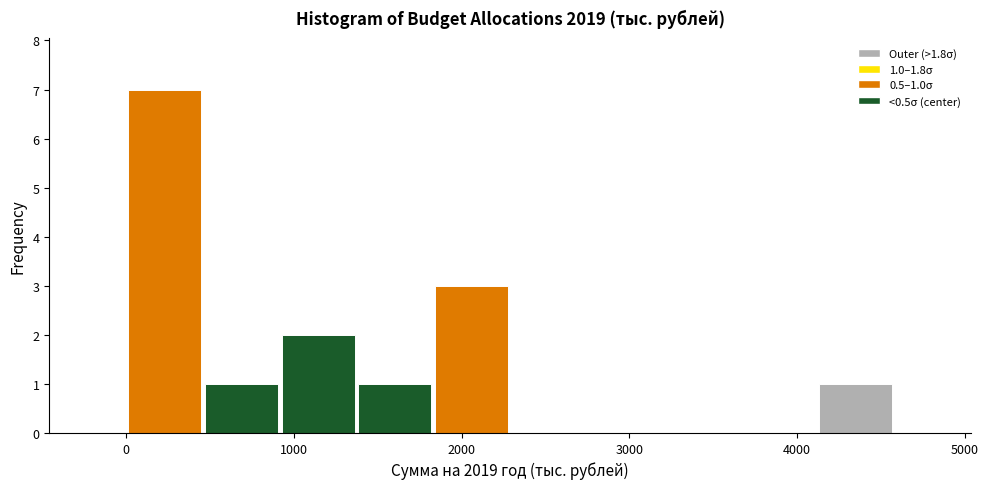

Over which range of the x-axis is the bar tallest?

0 to 500